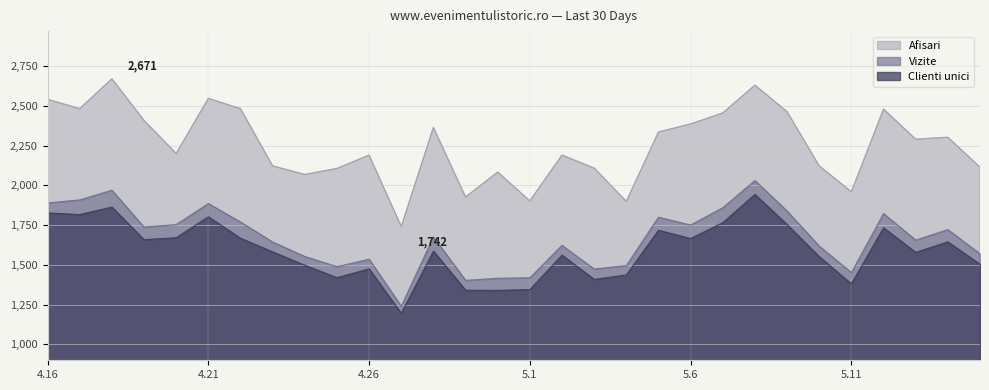

What is the approximate value of Afisari at 2024.5.4, to the nearest 10?

1900